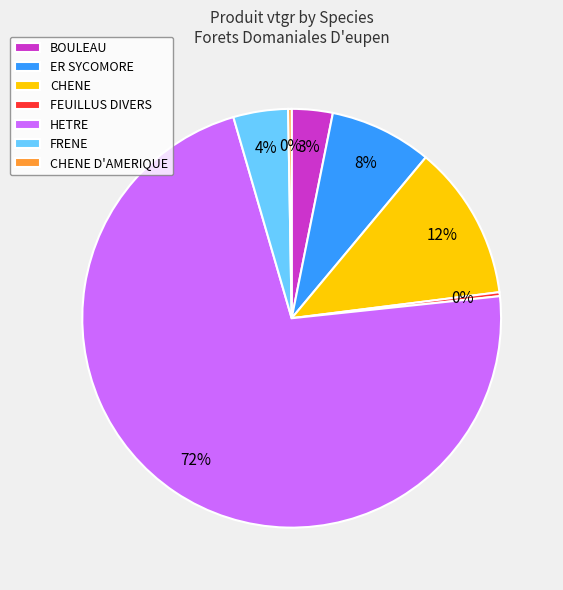

Is the sum of BOULEAU and FRENE greater than half?

No